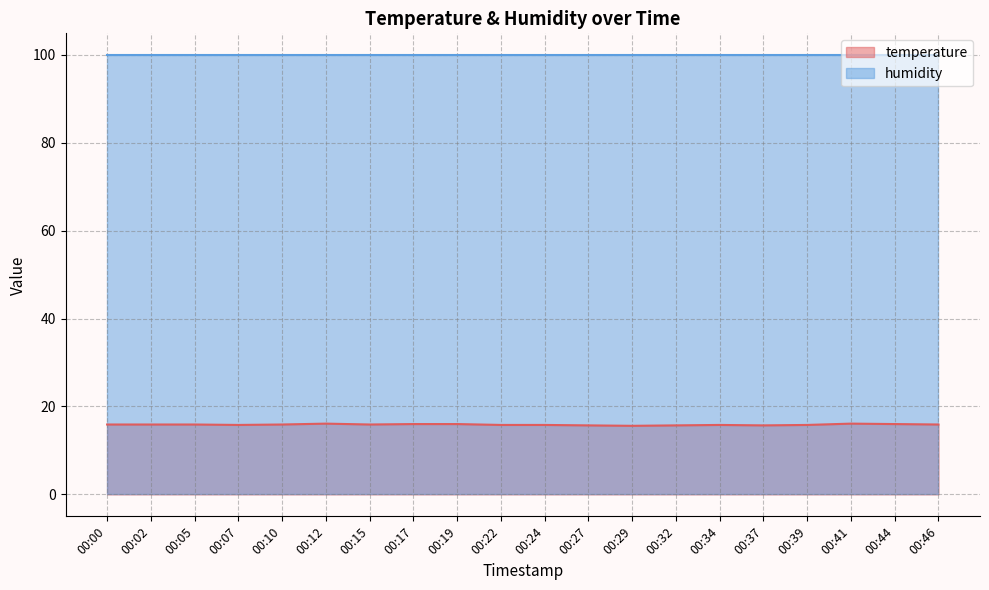

Count the values in the range 15 to 16.

18